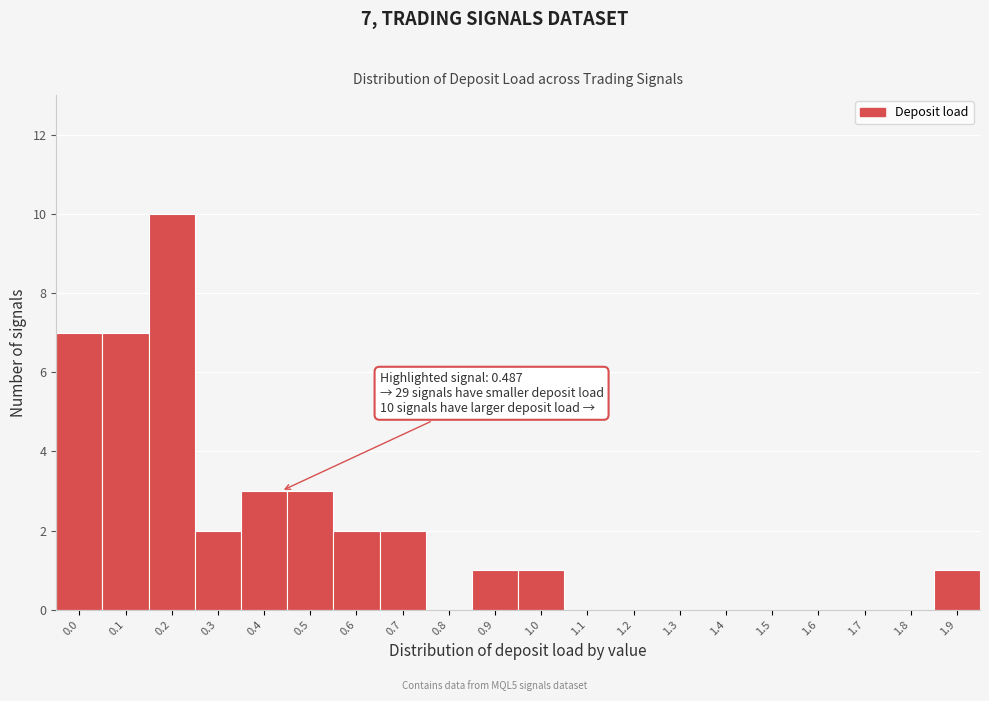

Reading left to right, list all the values displayed in this chart.

0.0=7	0.1=7	0.2=10	0.3=2	0.4=3	0.5=3	0.6=2	0.7=2	0.8=0	0.9=1	1.0=1	1.1=0	1.2=0	1.3=0	1.4=0	1.5=0	1.6=0	1.7=0	1.8=0	1.9=1